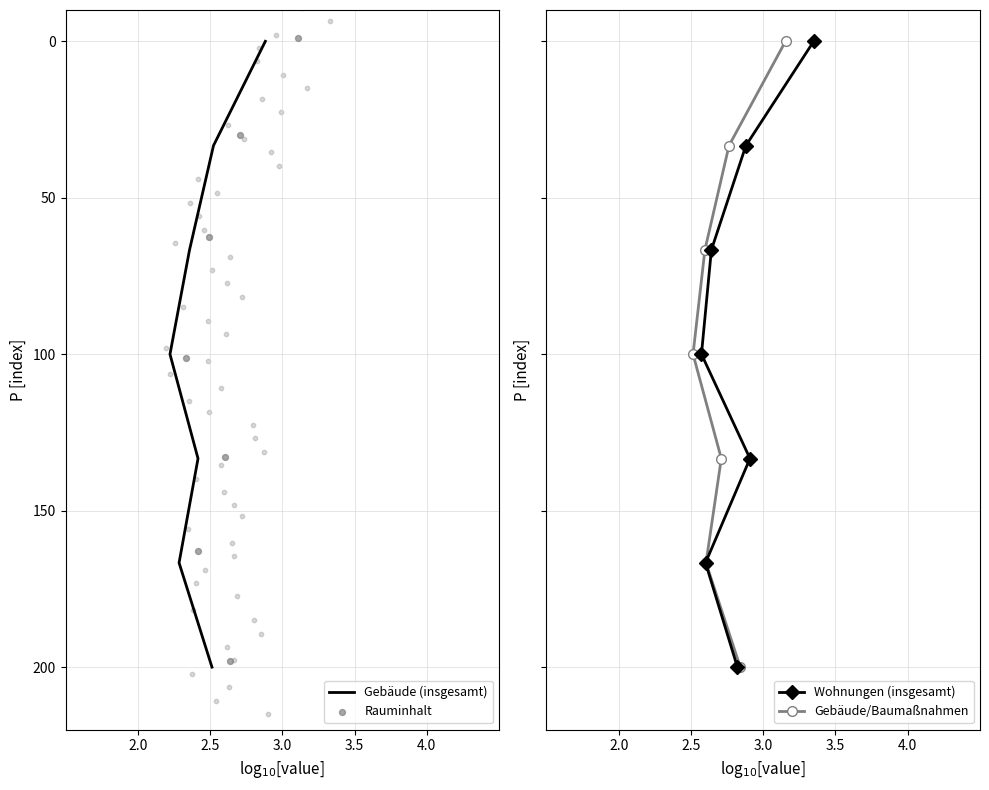

What are all the series names shown in the legend?

Gebäude (insgesamt), Rauminhalt, Wohnungen (insgesamt), Gebäude/Baumaßnahmen